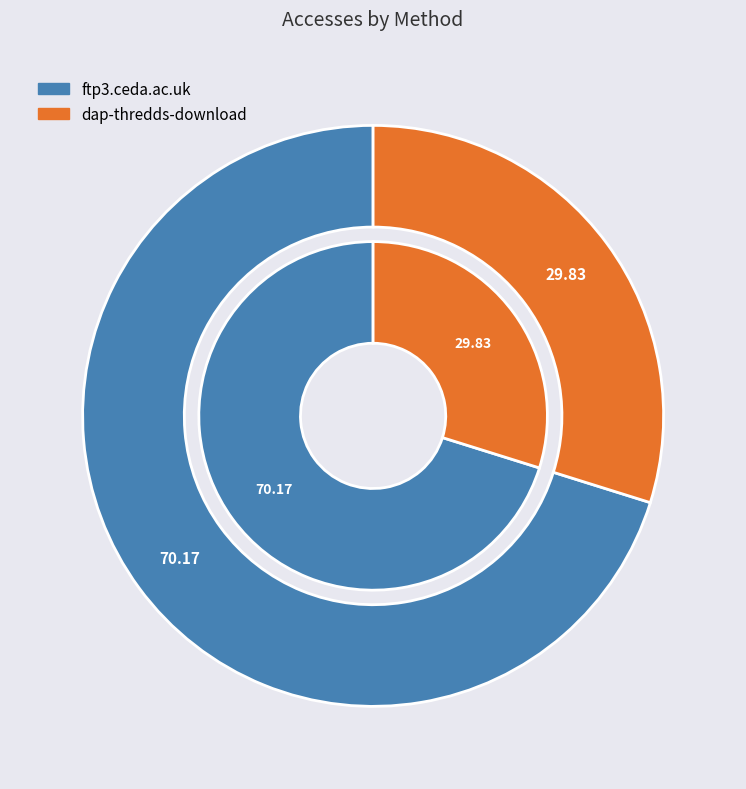

How many segments does this pie chart have?

2